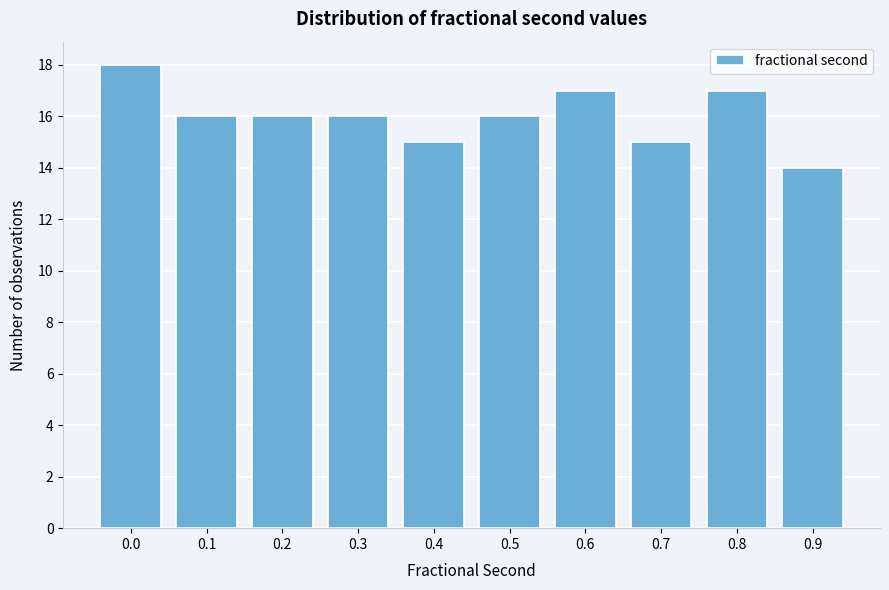

Reading left to right, extract all data points from this chart.

18	16	16	16	15	16	17	15	17	14